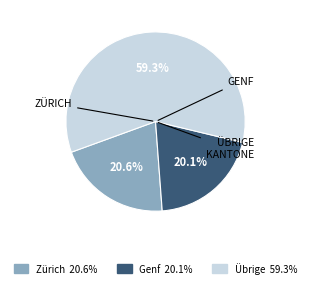

Is there any slice that represents more than half of the pie?

Yes